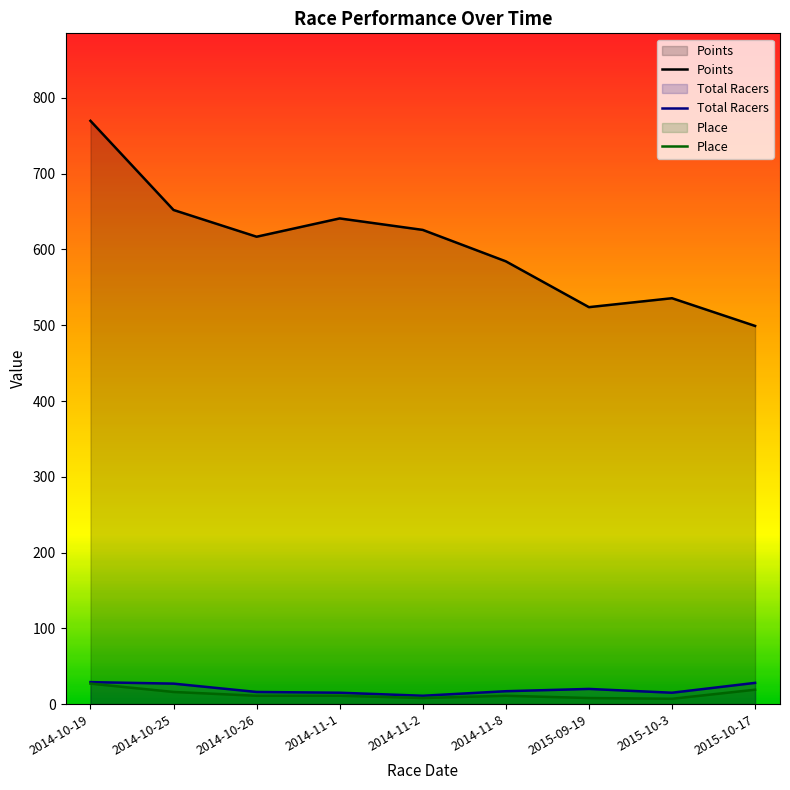

Between 2014-10-25 and 2015-09-19, which is larger?

2014-10-25